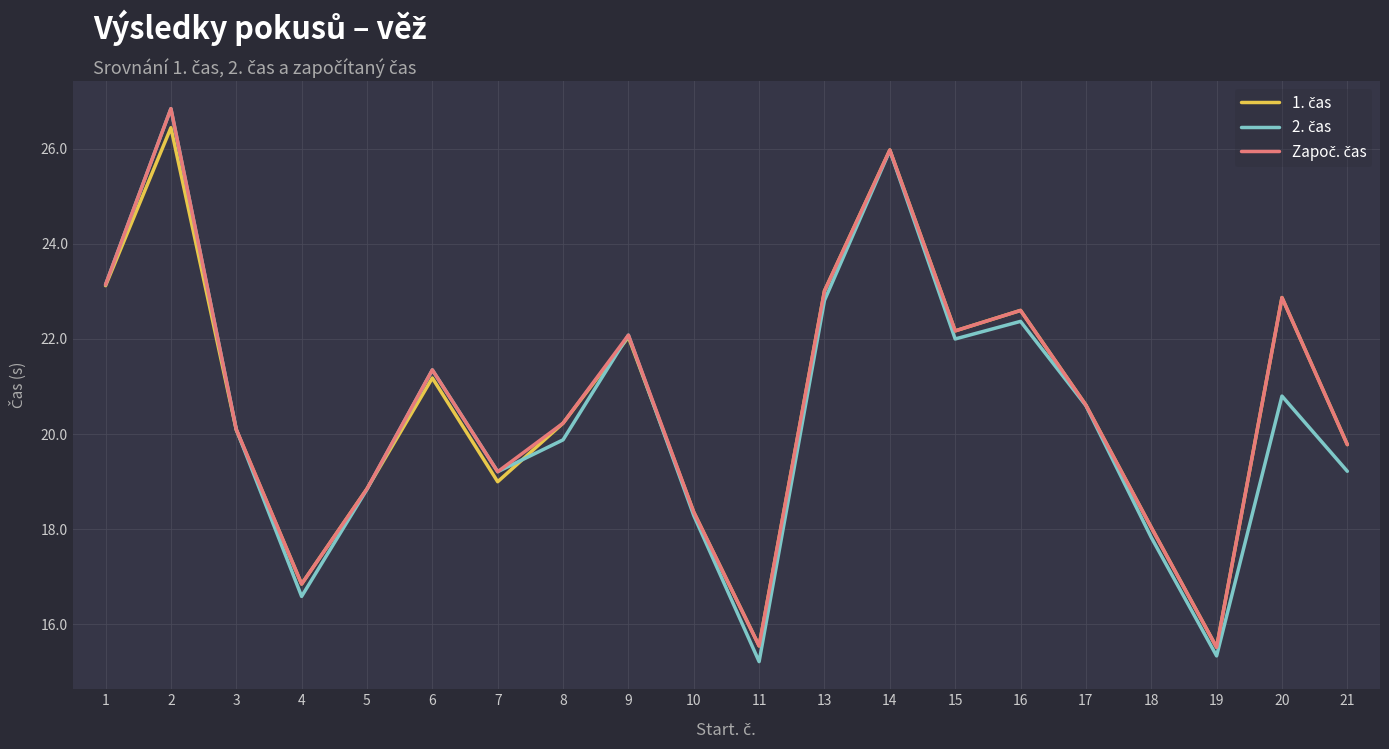

What is the total value across all series at 7?

57.4